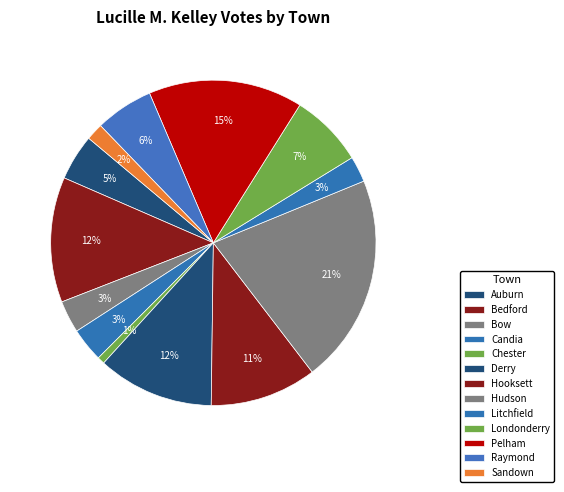

What is the smallest slice in the pie chart?

Chester